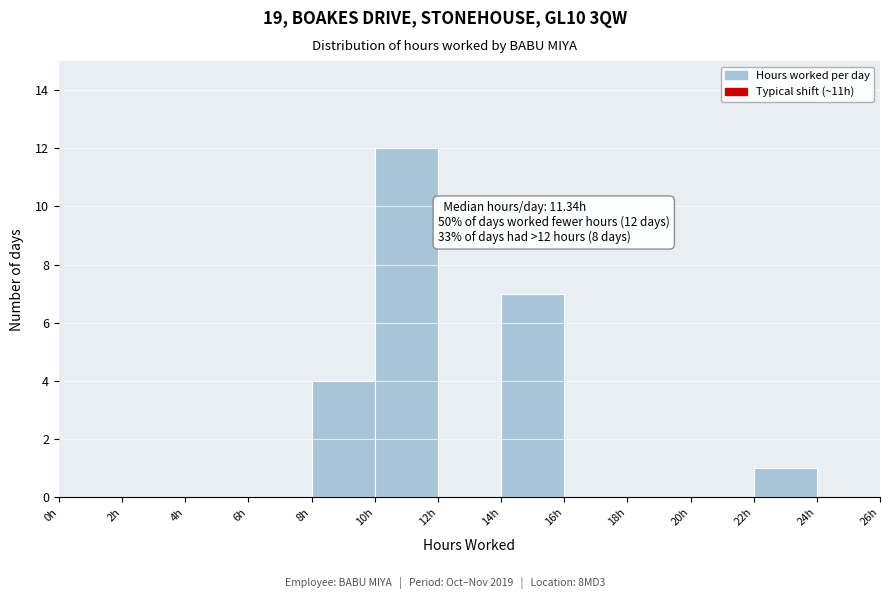

Which range on the x-axis has the tallest bar?

10 to 12